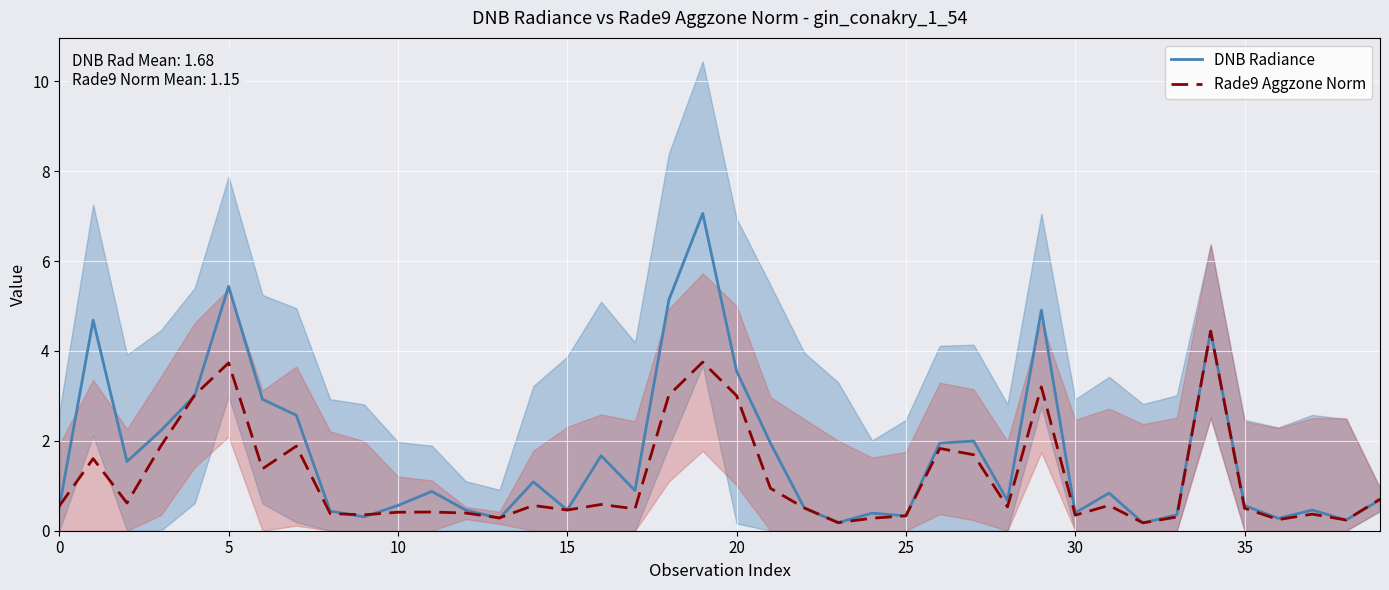

True or false: DNB Radiance and Rade9 Aggzone Norm intersect in this chart.

True